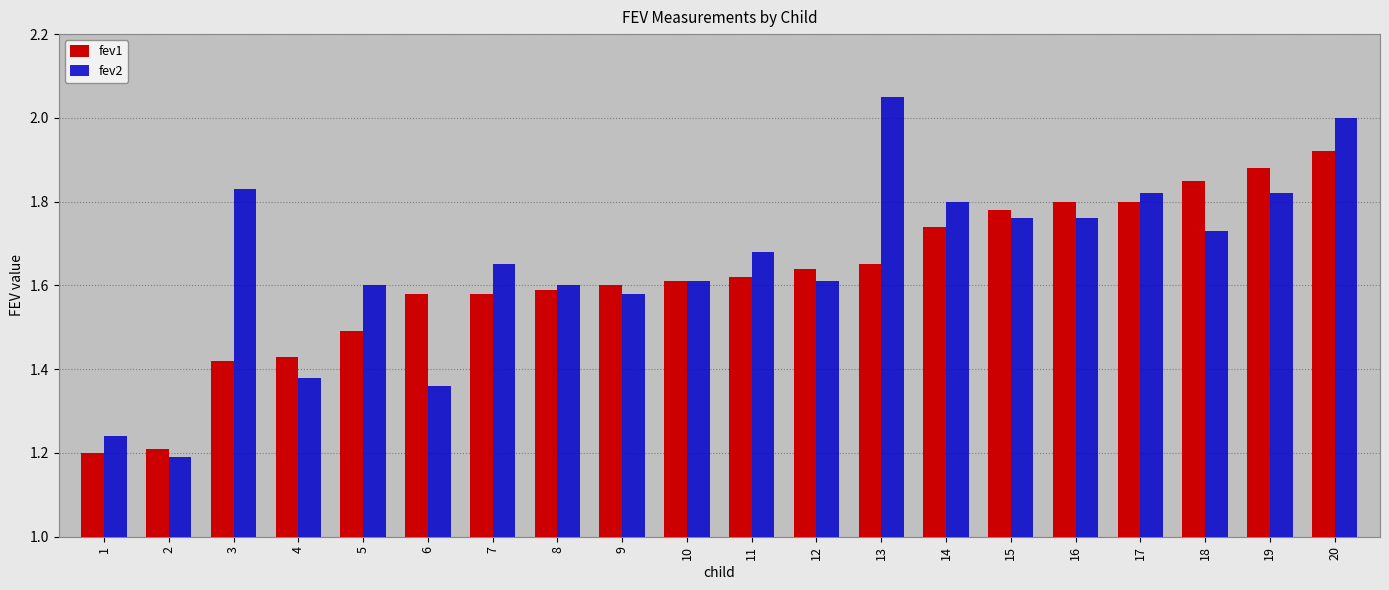

How many series are shown in this chart?

2